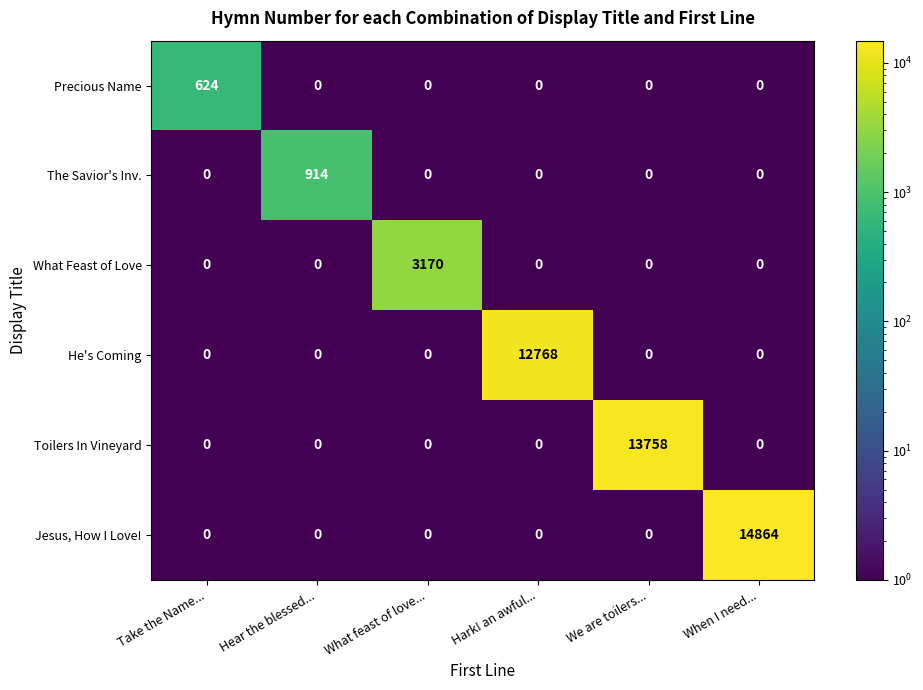

List the series in order of their peak value, lowest first.

Precious Name, The Savior's Inv., What Feast of Love, He's Coming, Toilers In Vineyard, Jesus, How I Love!